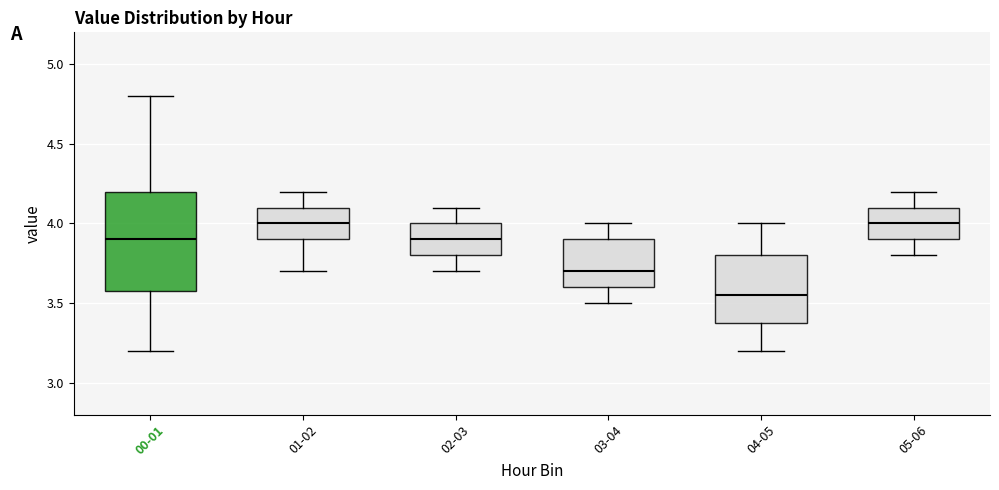

Reading left to right, transcribe this box plot: for each box, give where its median line is, the range the box spans, and where its two whiskers end, as read against the y-axis. The values are not printed on the chart, so give them approximately, as read against the axis.

00-01: median 3.90, box 3.60 to 4.20, whiskers 3.20 to 4.80
01-02: median 4.00, box 3.90 to 4.10, whiskers 3.70 to 4.20
02-03: median 3.90, box 3.80 to 4.00, whiskers 3.70 to 4.10
03-04: median 3.70, box 3.60 to 3.90, whiskers 3.50 to 4.00
04-05: median 3.55, box 3.40 to 3.80, whiskers 3.20 to 4.00
05-06: median 4.00, box 3.90 to 4.10, whiskers 3.80 to 4.20